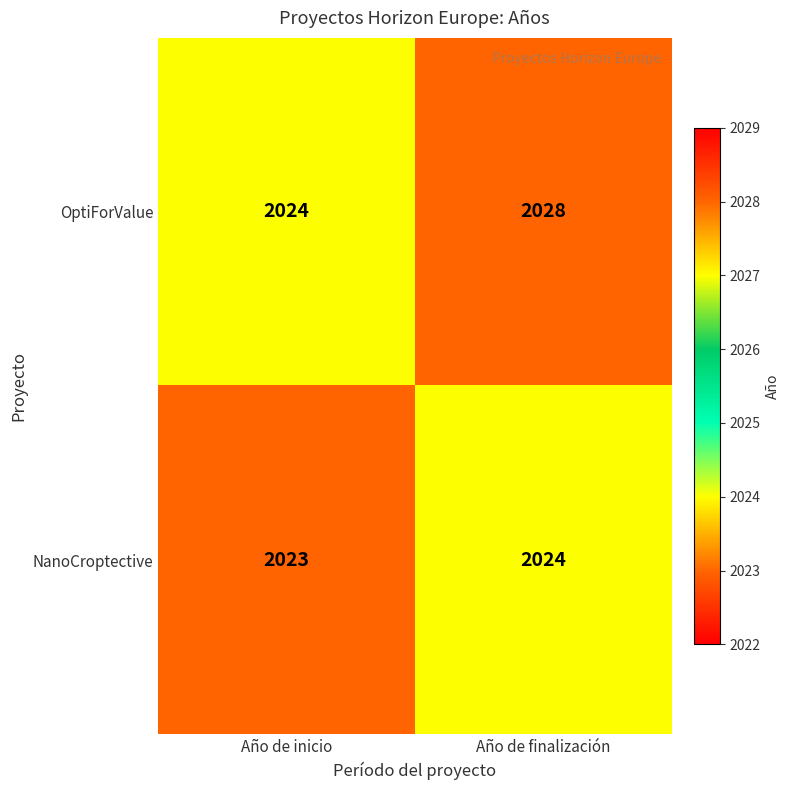

Between Año de inicio and Año de finalización, which series saw the biggest shift?

OptiForValue